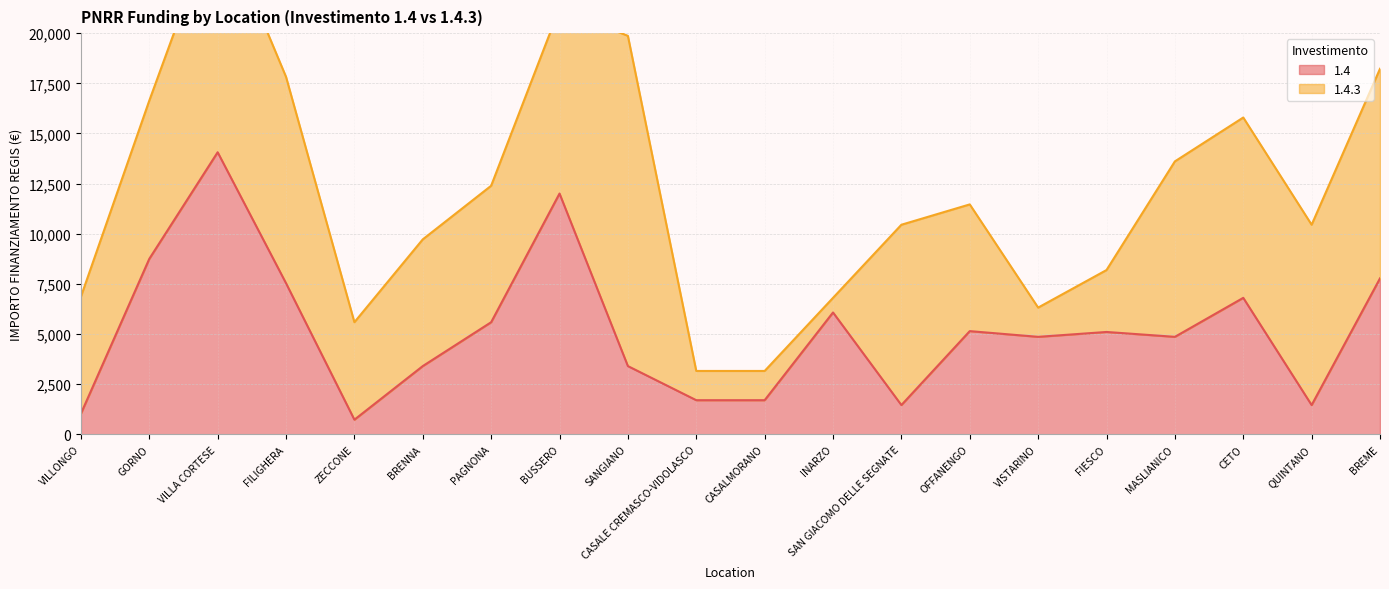

Approximately how many times larger is the value at VILLA CORTESE compared to INARZO?

2.3